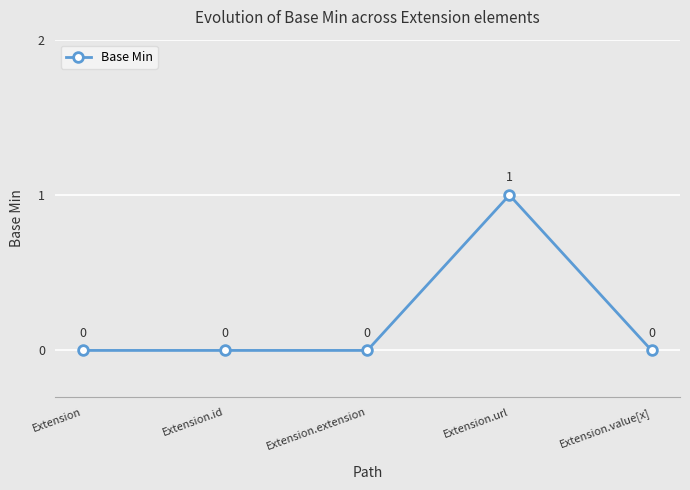

Reading left to right, what are all the values shown in this chart?

0	0	0	1	0